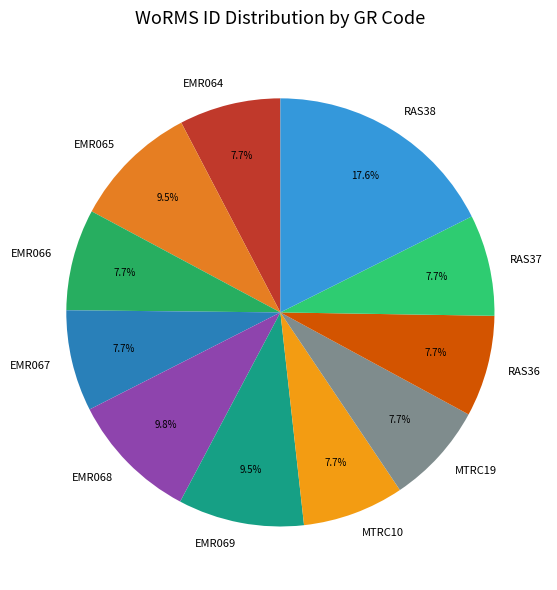

Is it true that EMR064 is 22% of the pie?

False